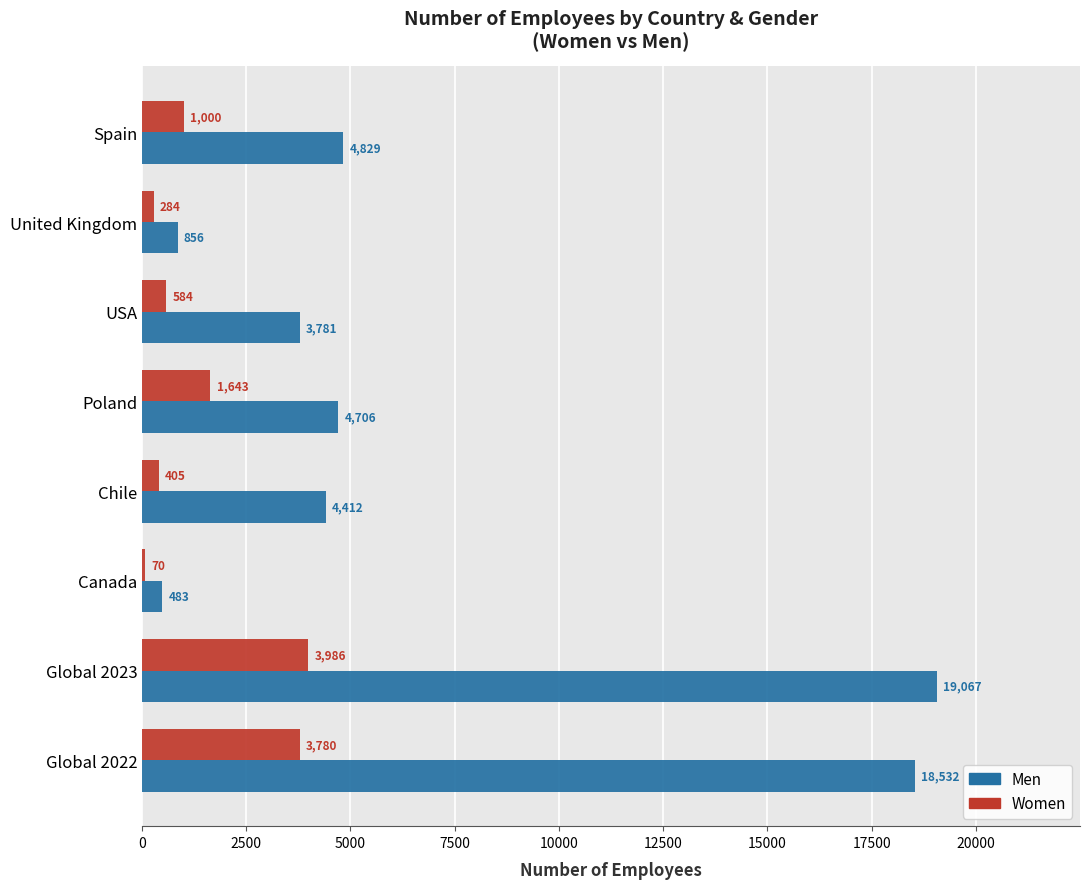

Is the value of Women at United Kingdom greater than the value of Men at Global 2022?

No